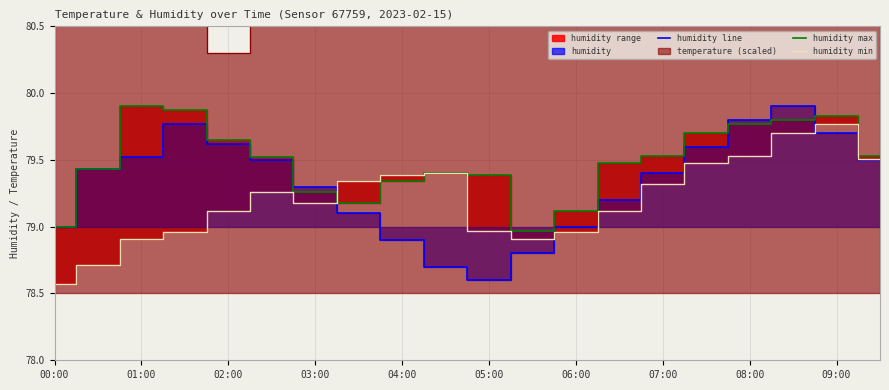

The humidity min series shows 79.3 at 07:00. True or false?

True